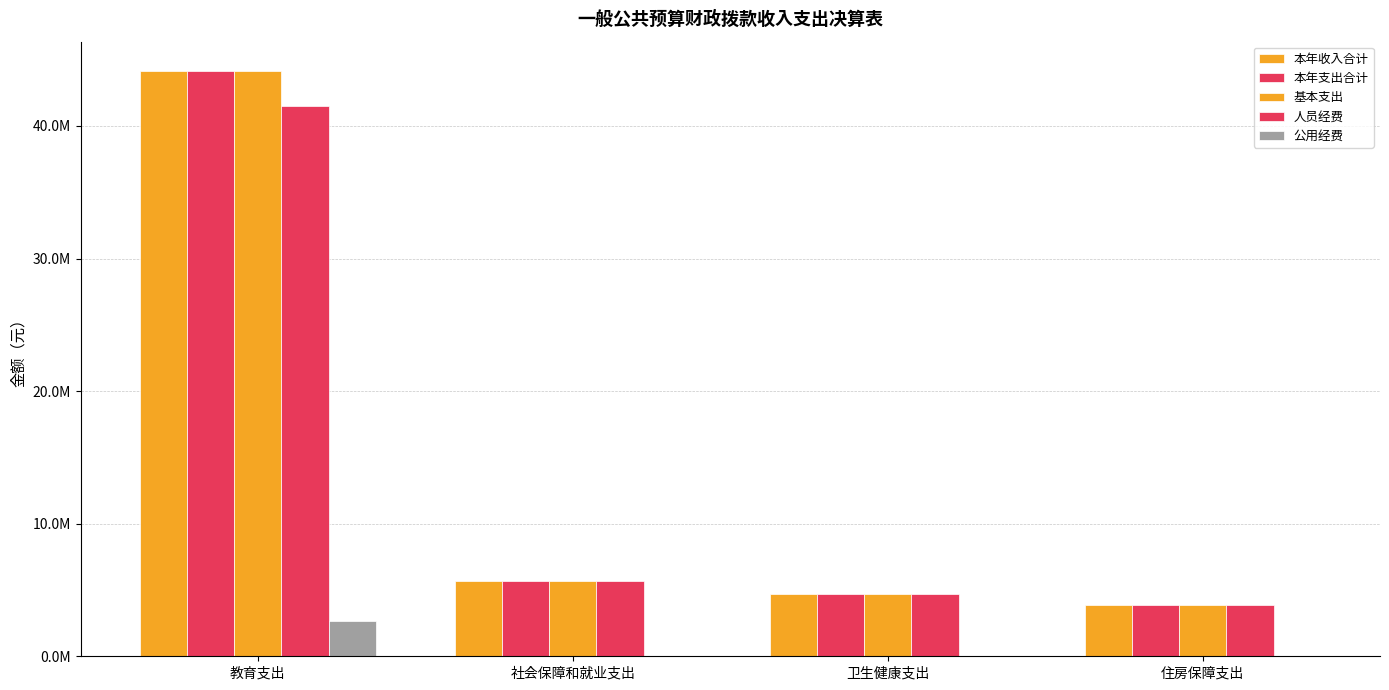

Are the bars horizontal?

No